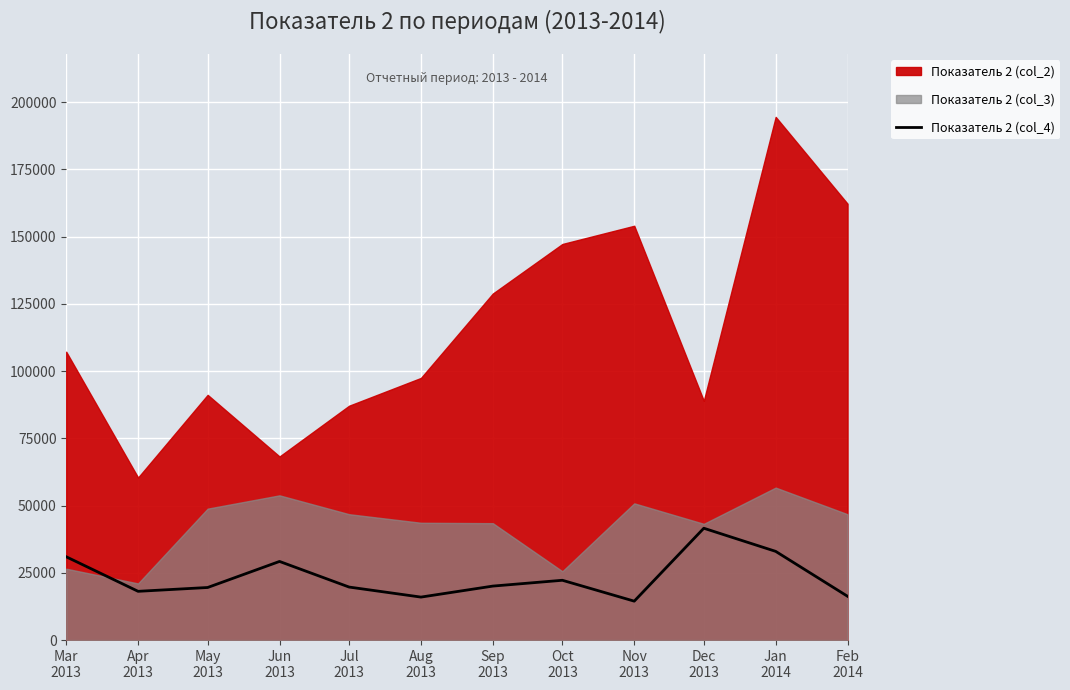

What is the lowest value of the Показатель 2 (col_4) series?

14468.5